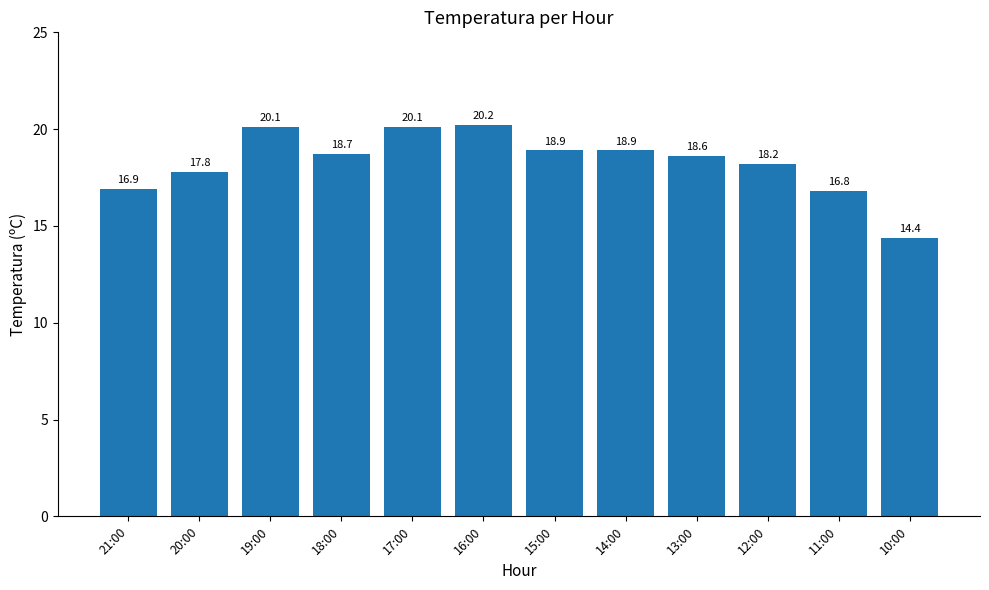

What is the value of the 3rd bar from the left?

20.1